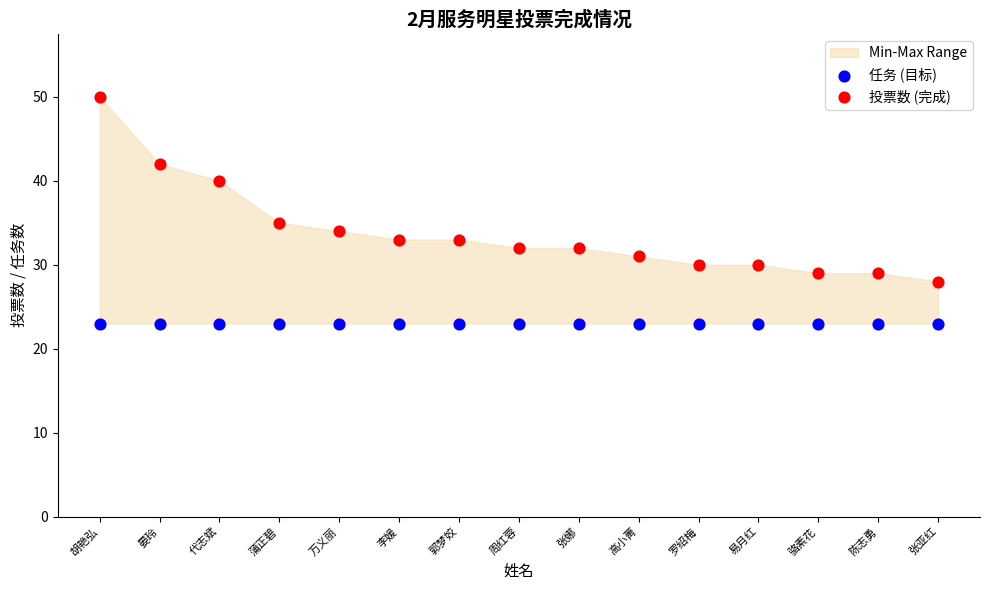

Which series reaches the maximum Y coordinate?

投票数 (完成)